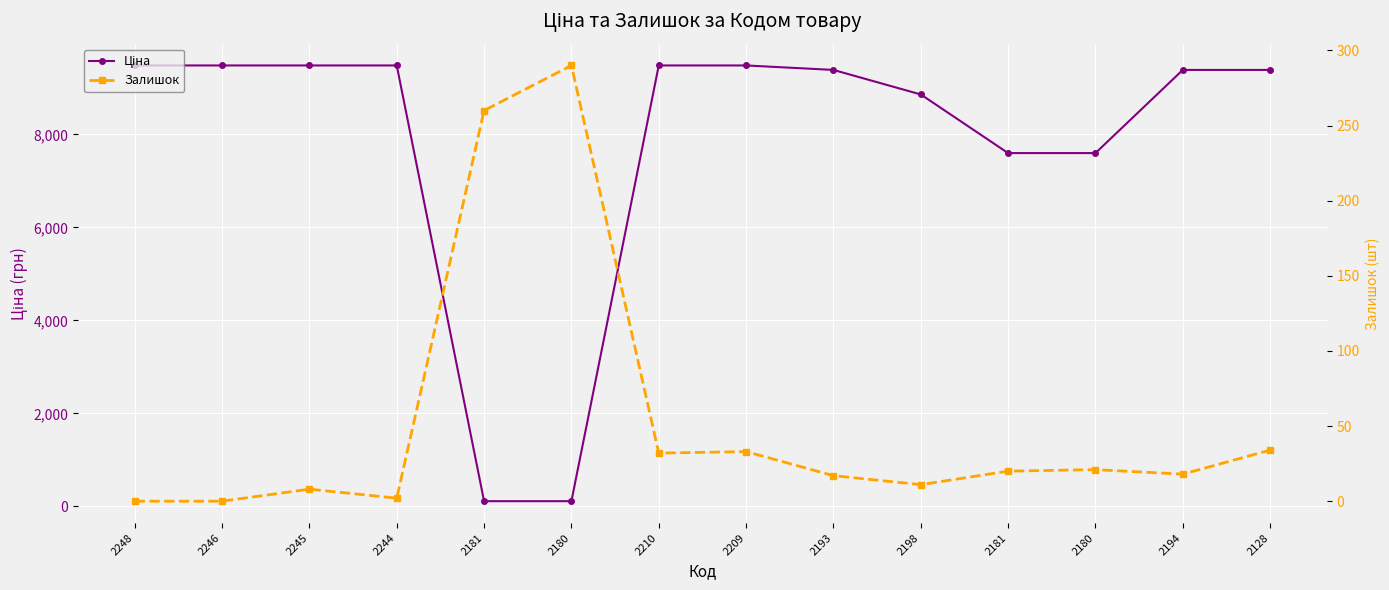

Which category has the highest value across all series?

2248